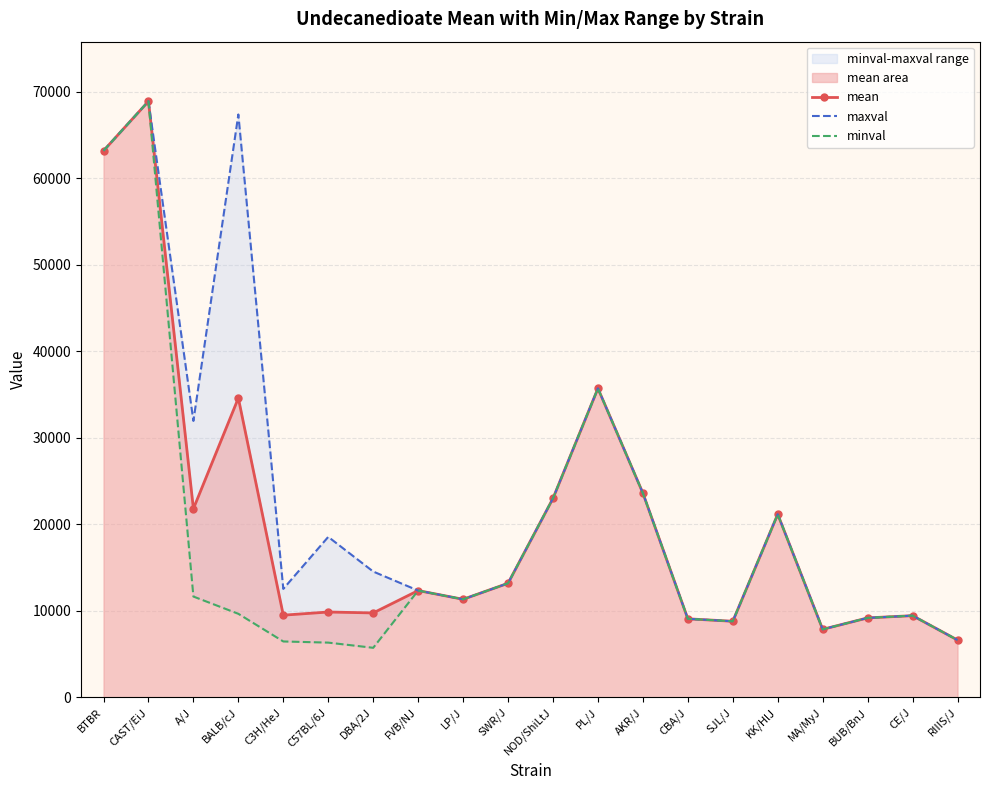

Where is the first local maximum for maxval?

CAST/EiJ